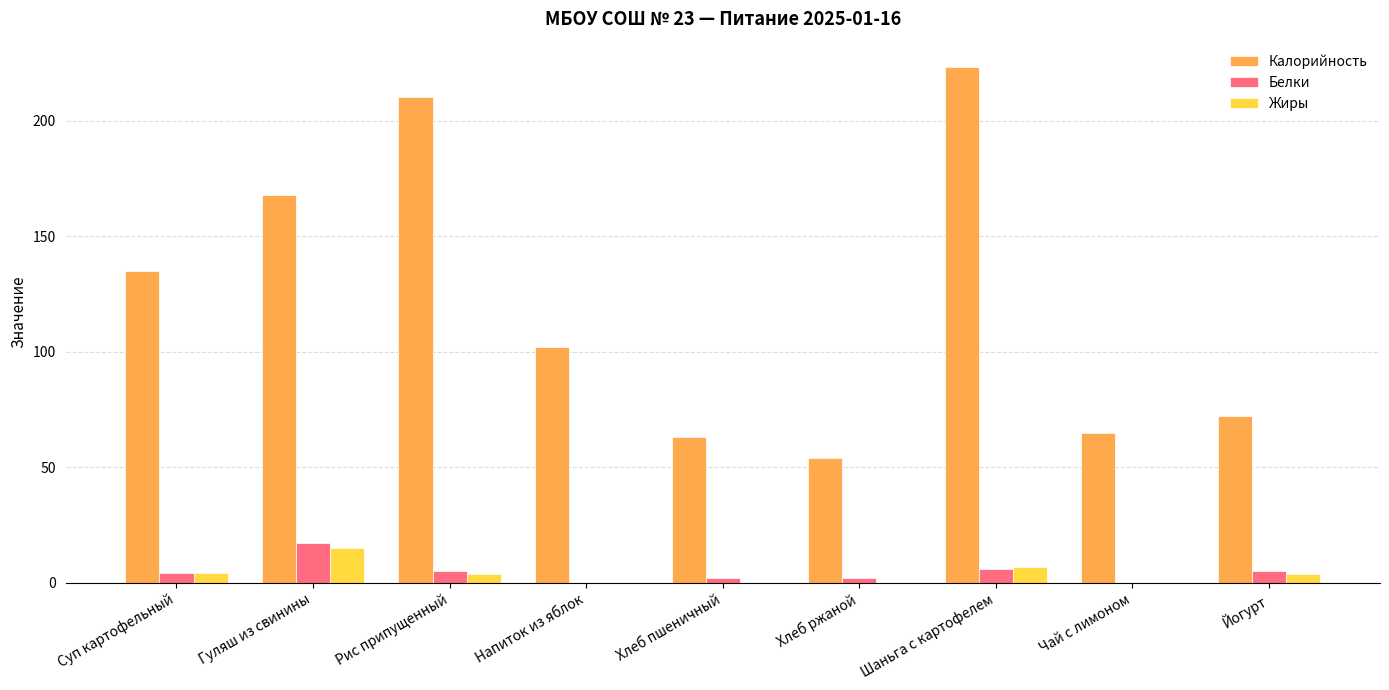

Which category has the highest value in the Калорийность series?

Шаньга с картофелем